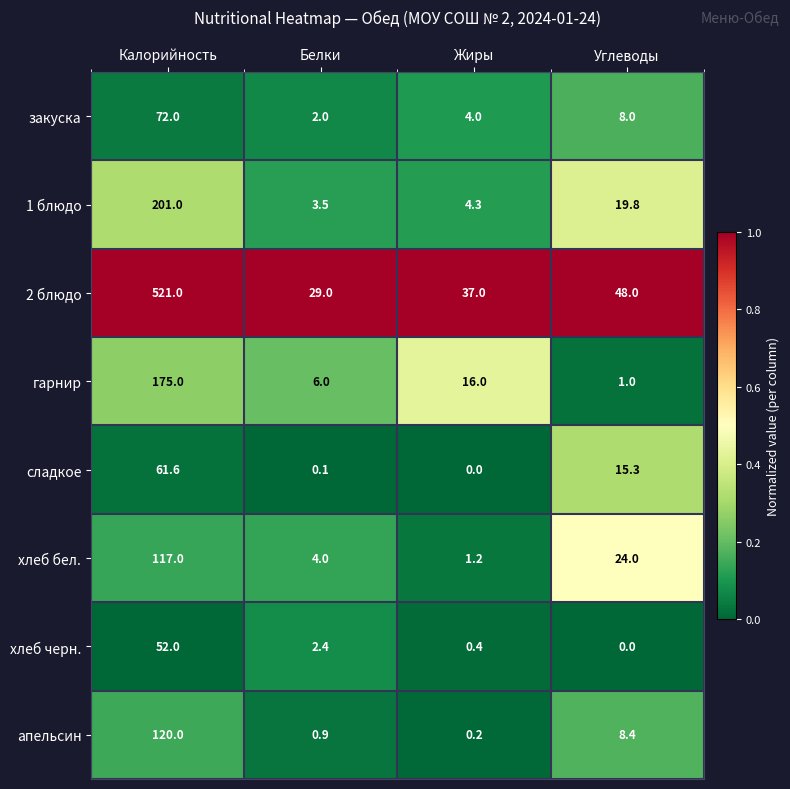

Is it true that хлеб черн. equals 0.4 at Жиры?

True